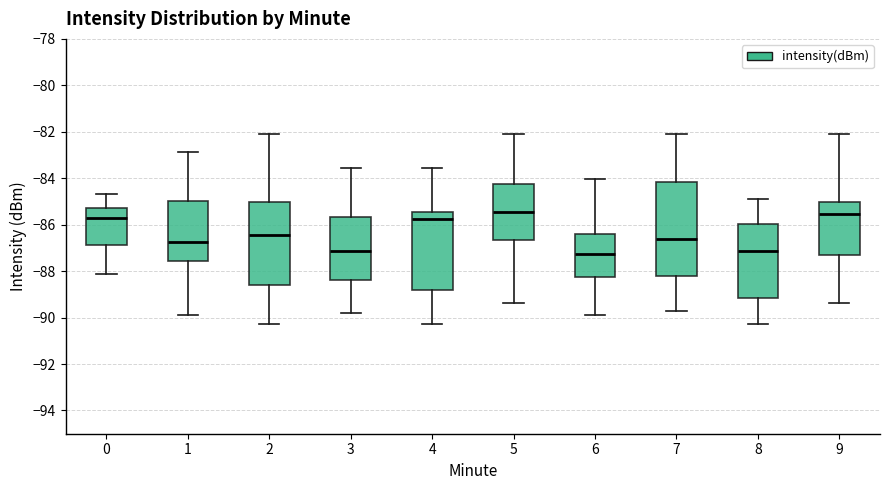

Reading left to right, read every box against the y-axis: the position of its median line, the range the box covers, and the ends of its whiskers. The values are not printed on the chart, so give them approximately, as read against the axis.

0: median -85.8, box -86.8 to -85.2, whiskers -88.2 to -84.6
1: median -86.8, box -87.6 to -85.0, whiskers -89.8 to -82.8
2: median -86.4, box -88.6 to -85.0, whiskers -90.2 to -82.0
3: median -87.2, box -88.4 to -85.6, whiskers -89.8 to -83.6
4: median -85.8, box -88.8 to -85.4, whiskers -90.2 to -83.6
5: median -85.4, box -86.6 to -84.2, whiskers -89.4 to -82.0
6: median -87.2, box -88.2 to -86.4, whiskers -89.8 to -84.0
7: median -86.6, box -88.2 to -84.2, whiskers -89.8 to -82.0
8: median -87.2, box -89.2 to -86.0, whiskers -90.2 to -84.8
9: median -85.6, box -87.2 to -85.0, whiskers -89.4 to -82.0